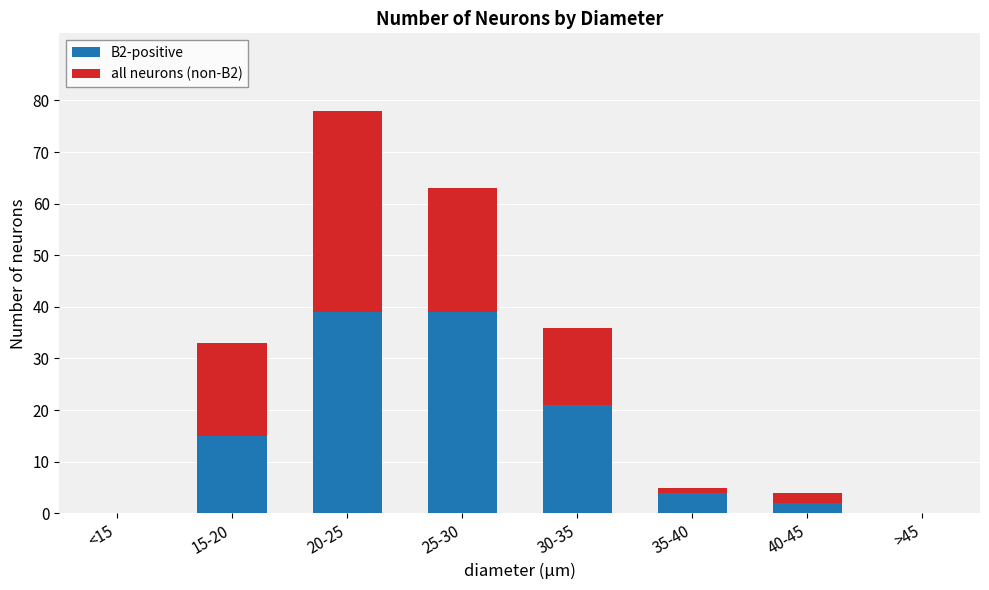

What is the total value across all series at 25-30?

63